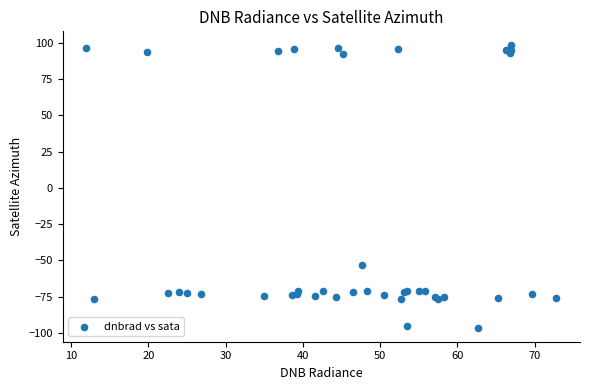

What Y value in the scatter plot is closest to 0?

-53.5